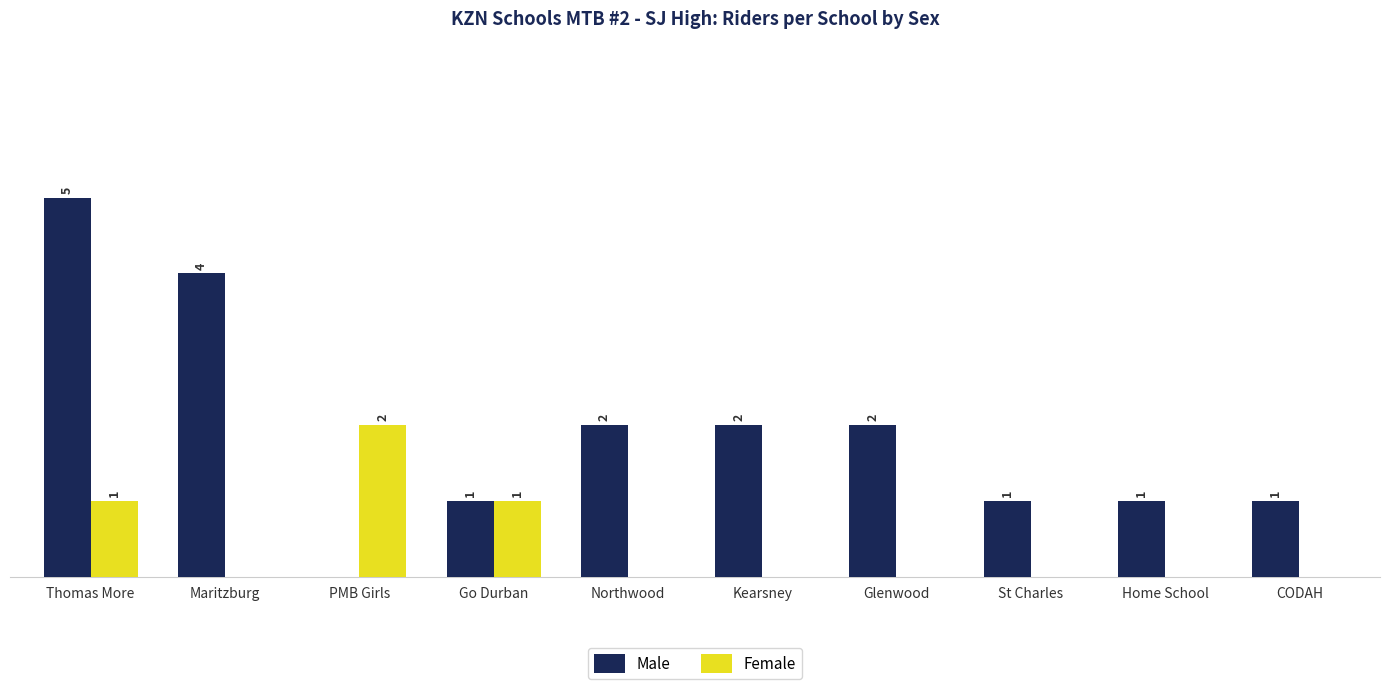

At which category is the sum across all series the highest?

Thomas More